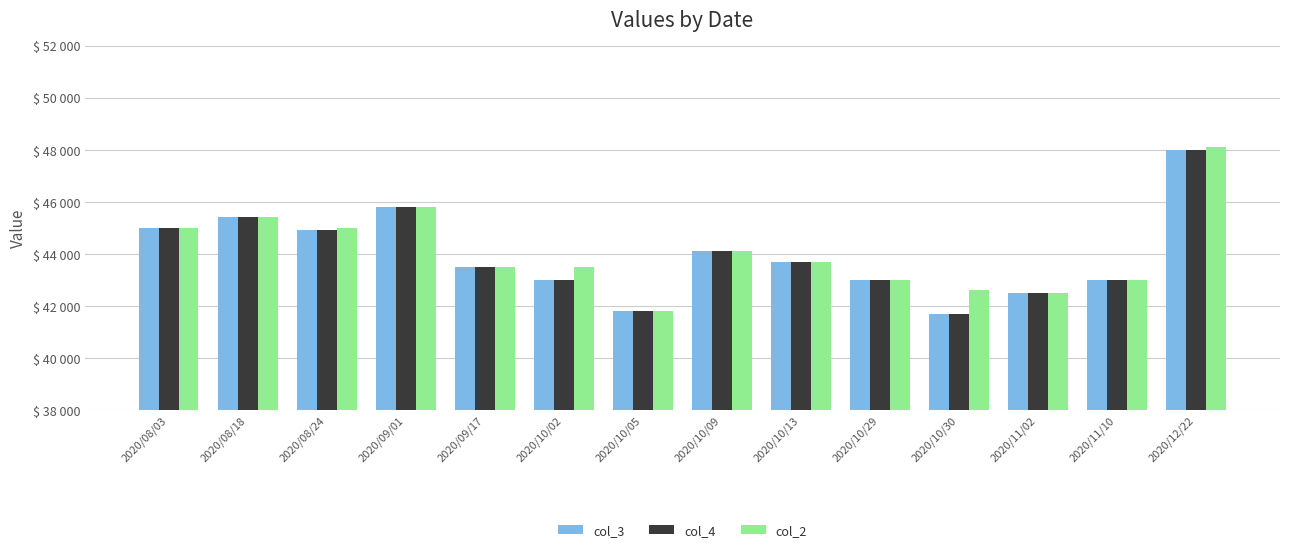

Is it true that col_3 equals 72401 at 2020/10/13?

False